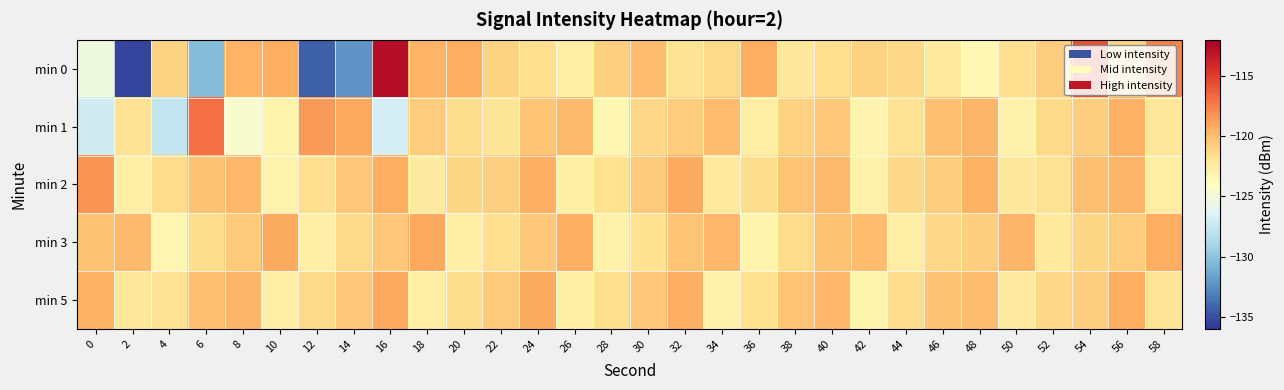

Reading left to right, extract all data points from this chart.

min 0: 0=-125.3	2=-135.4	4=-121.0	6=-130.3	8=-119.6	10=-119.3	12=-134.3	14=-132.2	16=-112.8	18=-119.5	20=-119.2	22=-121.0	24=-121.6	26=-122.8	28=-120.9	30=-119.9	32=-121.9	34=-121.3	36=-119.2	38=-122.3	40=-121.6	42=-121.0	44=-121.3	46=-122.4	48=-123.5	50=-121.6	52=-120.7	54=-115.7	56=-121.1	58=-117.7
min 1: 0=-127.1	2=-121.9	4=-127.7	6=-117.0	8=-124.6	10=-123.1	12=-118.5	14=-119.1	16=-126.8	18=-120.6	20=-121.5	22=-122.1	24=-120.3	26=-119.8	28=-123.4	30=-121.2	32=-120.7	34=-119.9	36=-122.6	38=-121.0	40=-120.5	42=-123.2	44=-121.8	46=-120.1	48=-119.6	50=-122.9	52=-121.3	54=-120.8	56=-119.5	58=-122.2
min 2: 0=-118.3	2=-122.7	4=-121.4	6=-120.2	8=-119.7	10=-123.1	12=-121.6	14=-120.4	16=-119.3	18=-122.5	20=-121.1	22=-120.9	24=-119.4	26=-122.8	28=-121.7	30=-120.6	32=-119.1	34=-122.4	36=-121.5	38=-120.3	40=-119.8	42=-123.0	44=-121.2	46=-120.7	48=-119.5	50=-122.3	52=-121.8	54=-120.1	56=-119.6	58=-122.6
min 3: 0=-120.2	2=-119.8	4=-123.3	6=-121.5	8=-120.6	10=-119.2	12=-122.7	14=-121.3	16=-120.4	18=-119.1	20=-122.8	22=-121.6	24=-120.5	26=-119.4	28=-122.9	30=-121.7	32=-120.3	34=-119.7	36=-123.1	38=-121.4	40=-120.2	42=-119.9	44=-122.6	46=-121.2	48=-120.8	50=-119.6	52=-122.4	54=-121.1	56=-120.7	58=-119.3
min 5: 0=-119.5	2=-122.2	4=-121.8	6=-120.1	8=-119.6	10=-122.6	12=-121.3	14=-120.4	16=-119.1	18=-122.7	20=-121.5	22=-120.6	24=-119.2	26=-122.8	28=-121.6	30=-120.5	32=-119.4	34=-122.9	36=-121.7	38=-120.3	40=-119.7	42=-123.1	44=-121.4	46=-120.2	48=-119.9	50=-122.5	52=-121.2	54=-120.8	56=-119.3	58=-122.0